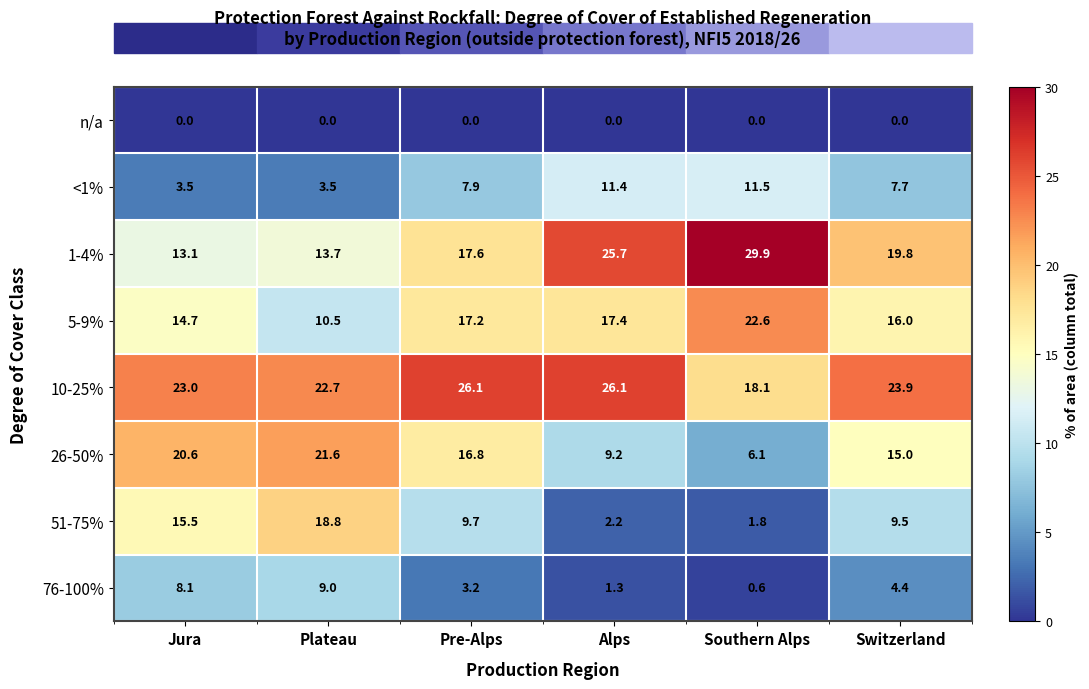

Is it true that 51-75% equals 2.3 at Southern Alps?

False